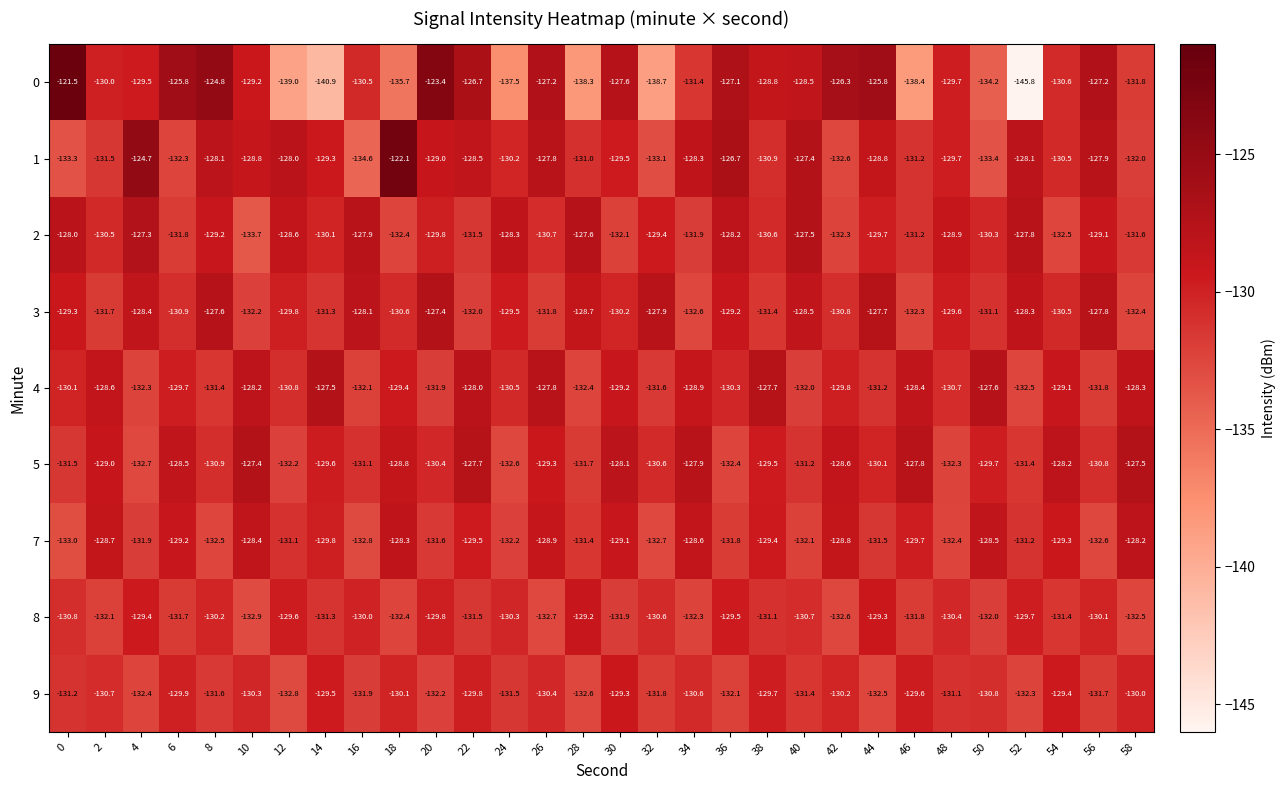

The value of 1 at 4 is -124.7. True or false?

True